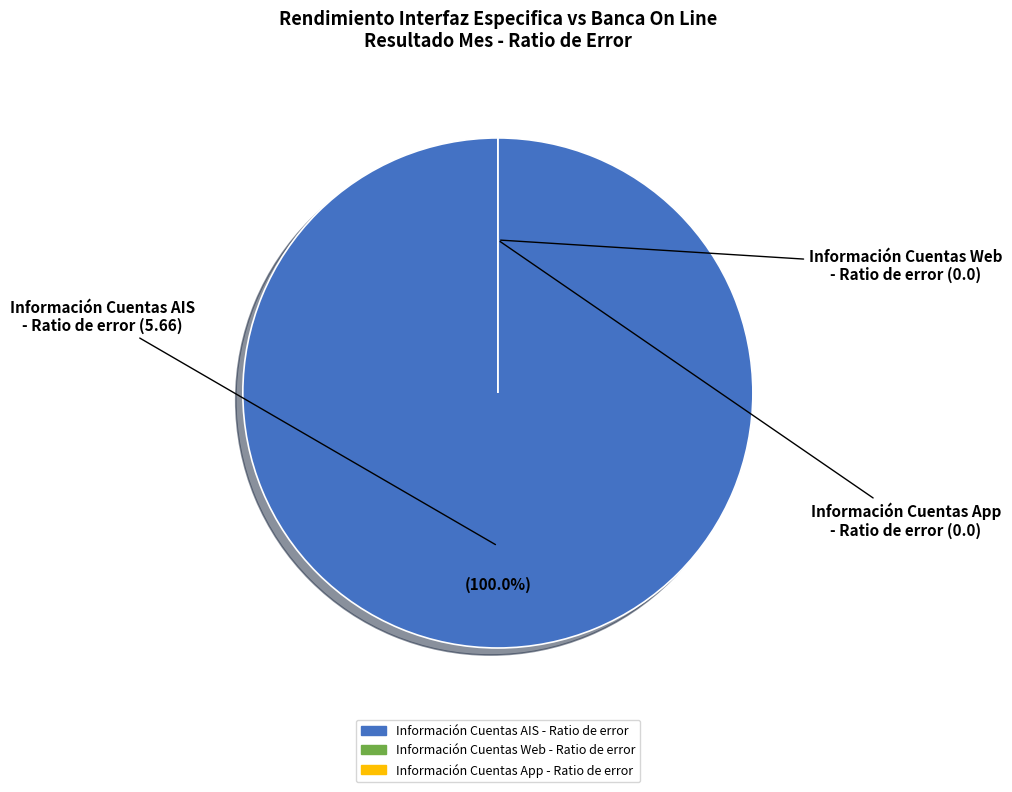

How many segments does this pie chart have?

3